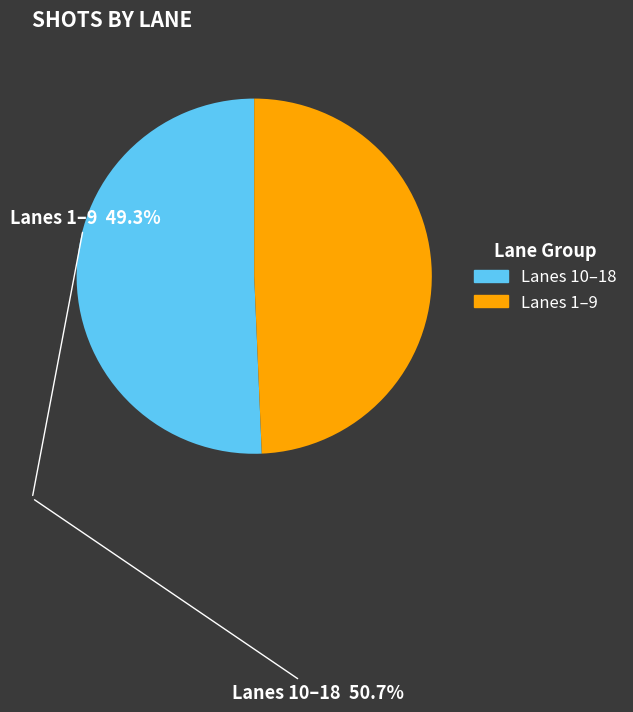

Is there any slice that represents more than half of the pie?

Yes